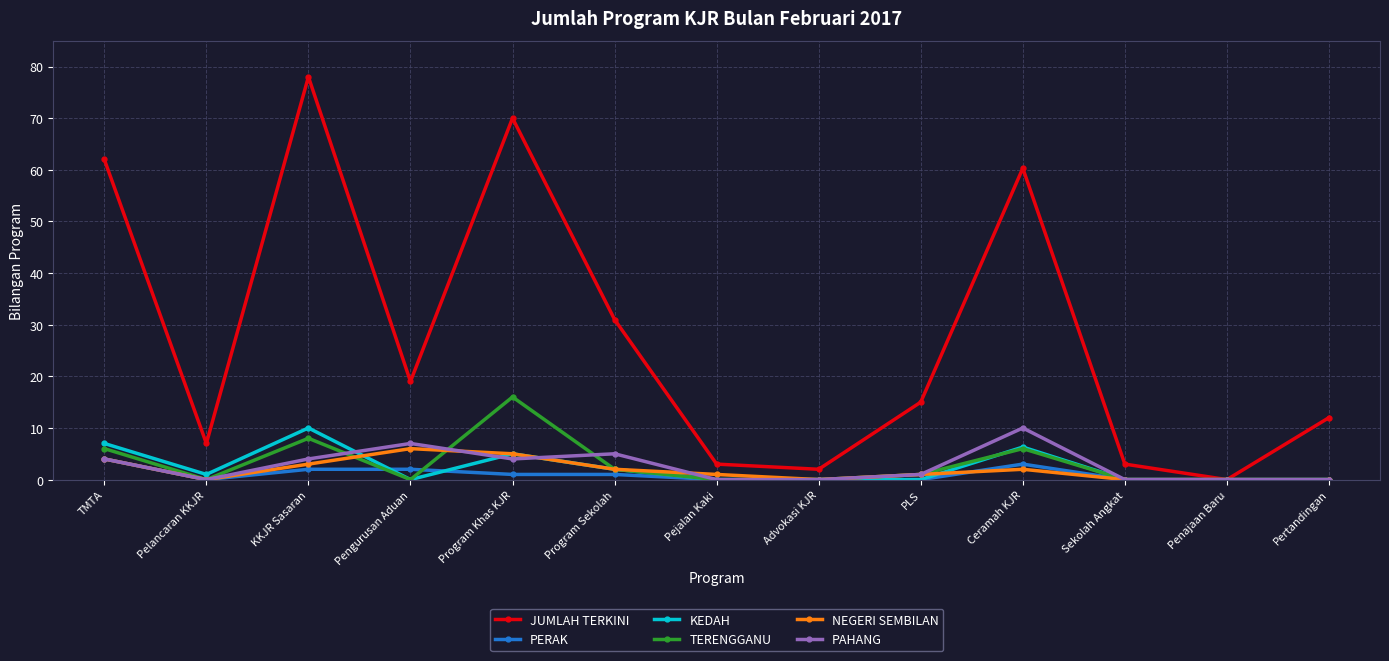

How many data points does each series have?

13